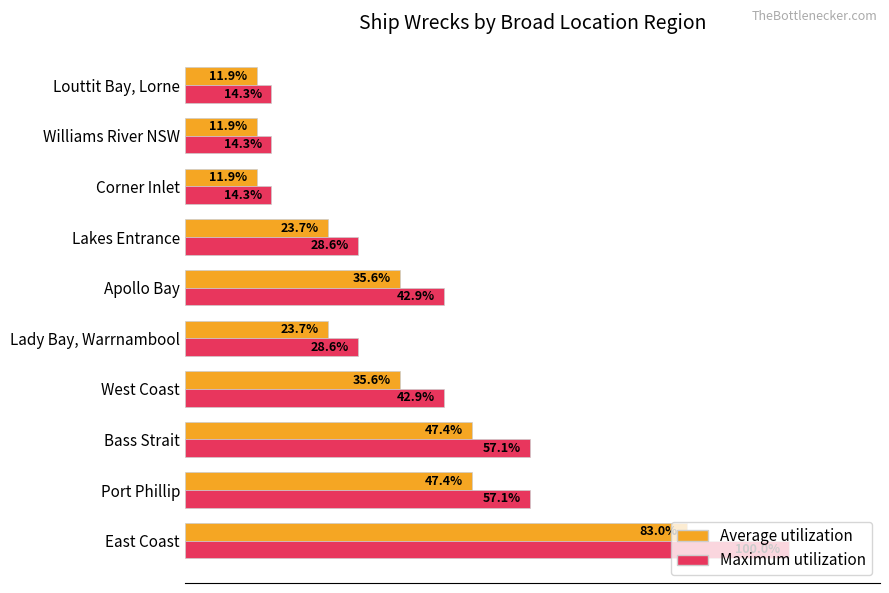

At which label does Maximum utilization reach its peak?

East Coast